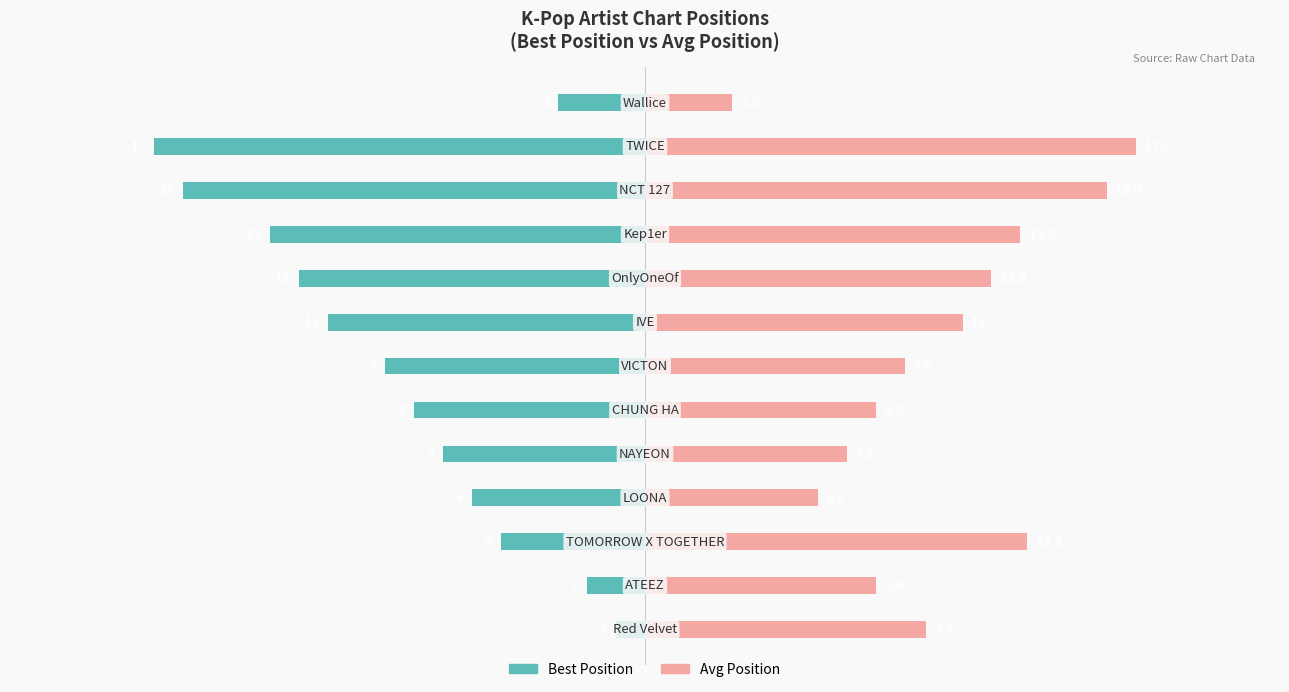

The value of Avg Position at 0 is 9.8. True or false?

True